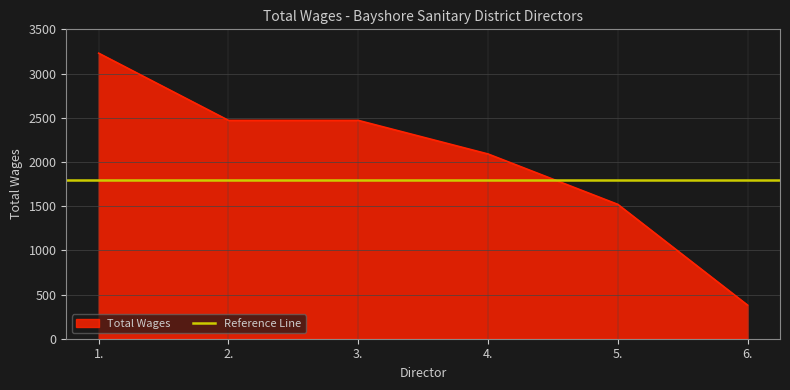

What is the sum of all values?

12160